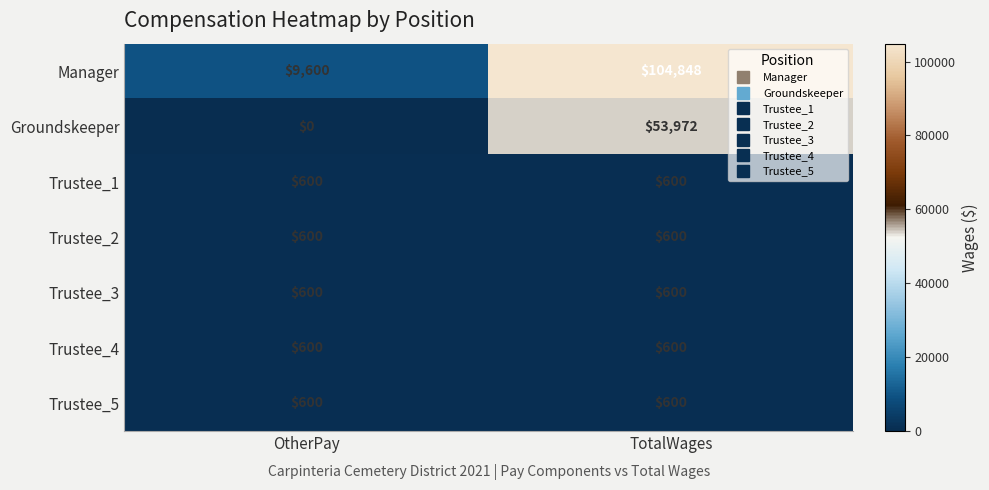

Reading right to left, extract all data points from this chart.

Manager: TotalWages=104848	OtherPay=9600
Groundskeeper: TotalWages=53972	OtherPay=0
Trustee_1: TotalWages=600	OtherPay=600
Trustee_2: TotalWages=600	OtherPay=600
Trustee_3: TotalWages=600	OtherPay=600
Trustee_4: TotalWages=600	OtherPay=600
Trustee_5: TotalWages=600	OtherPay=600